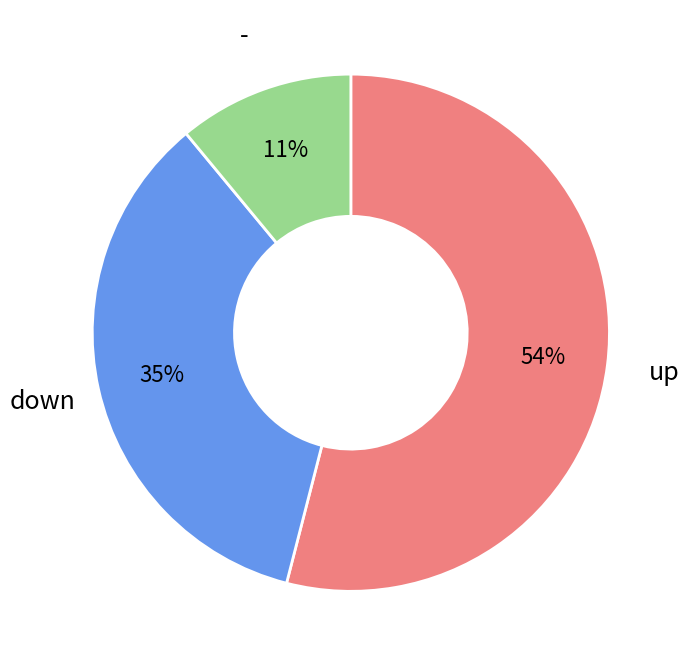

How many slices are in this pie chart?

3